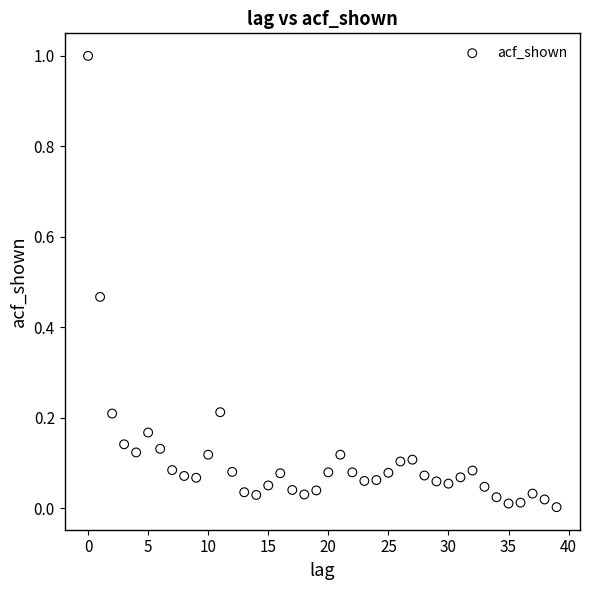

What is the range of Y values (max minus min)?

1.0